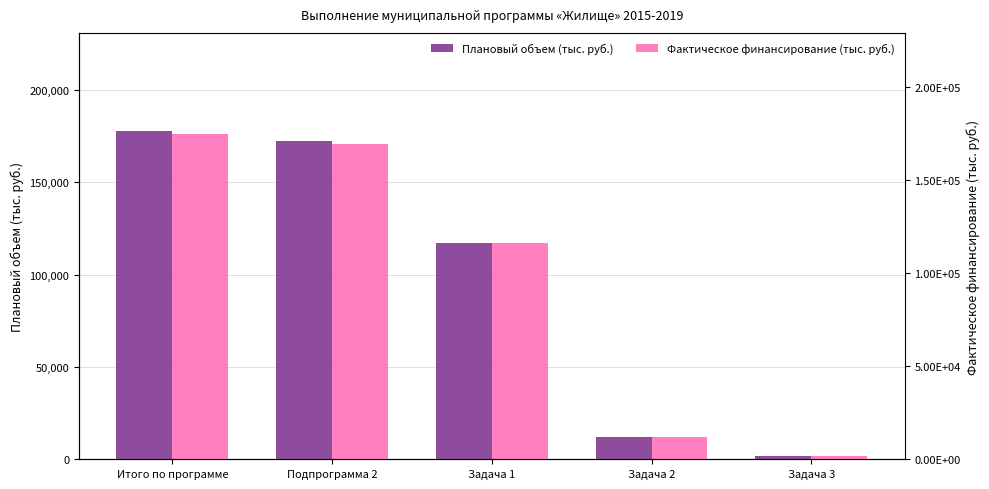

Is the value of Плановый объем (тыс. руб.) at Подпрограмма 2 greater than the value of Фактическое финансирование (тыс. руб.) at Задача 3?

Yes